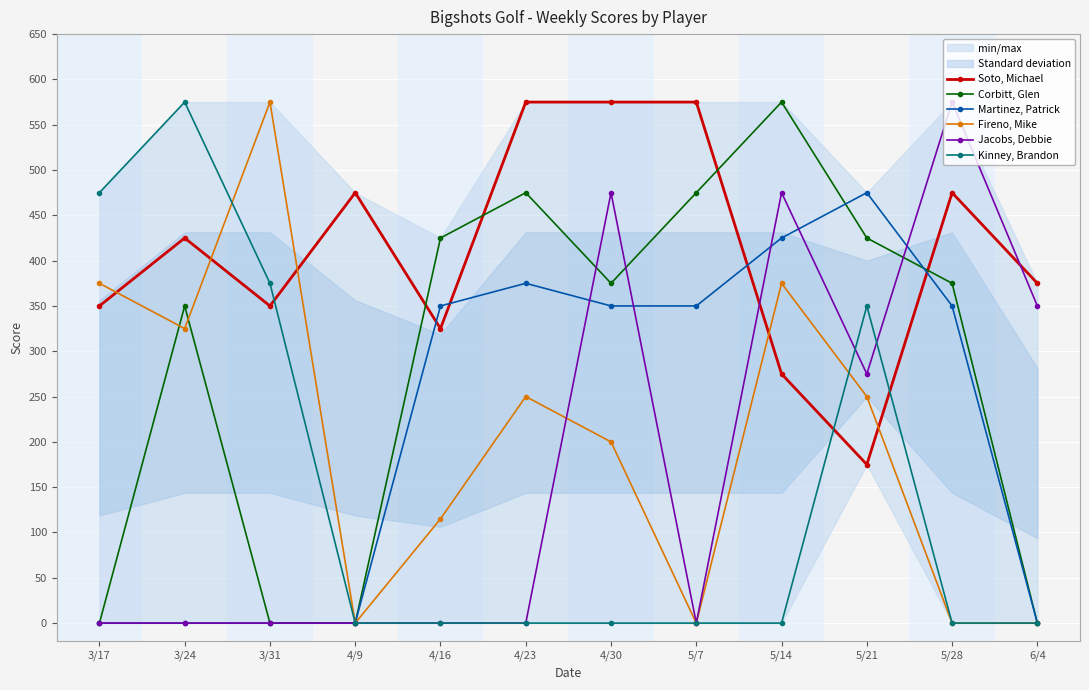

Where is the first local maximum for Kinney, Brandon?

3/24